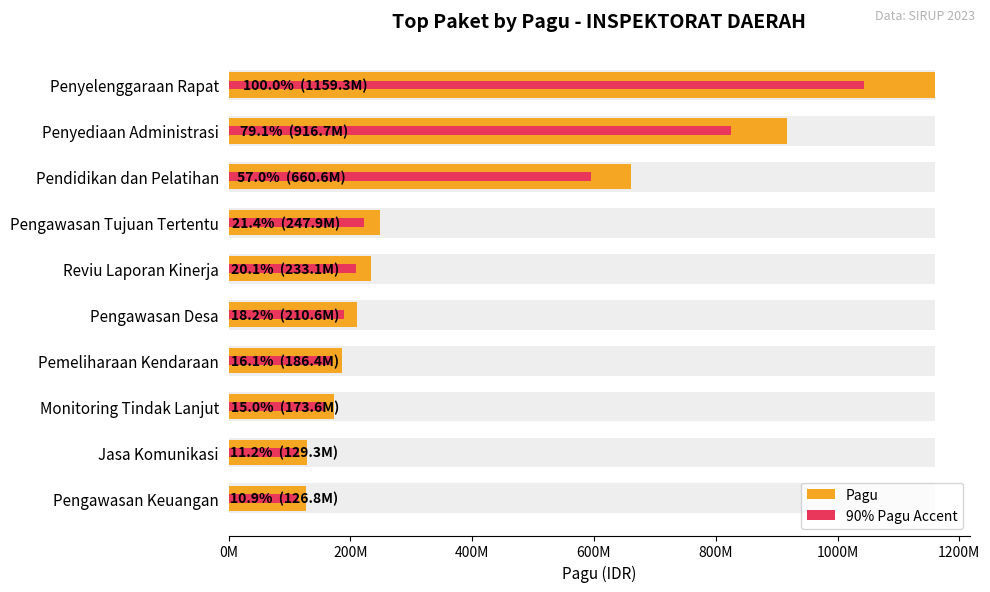

Between Pengawasan Desa and Pengawasan Keuangan, which is larger?

Pengawasan Desa